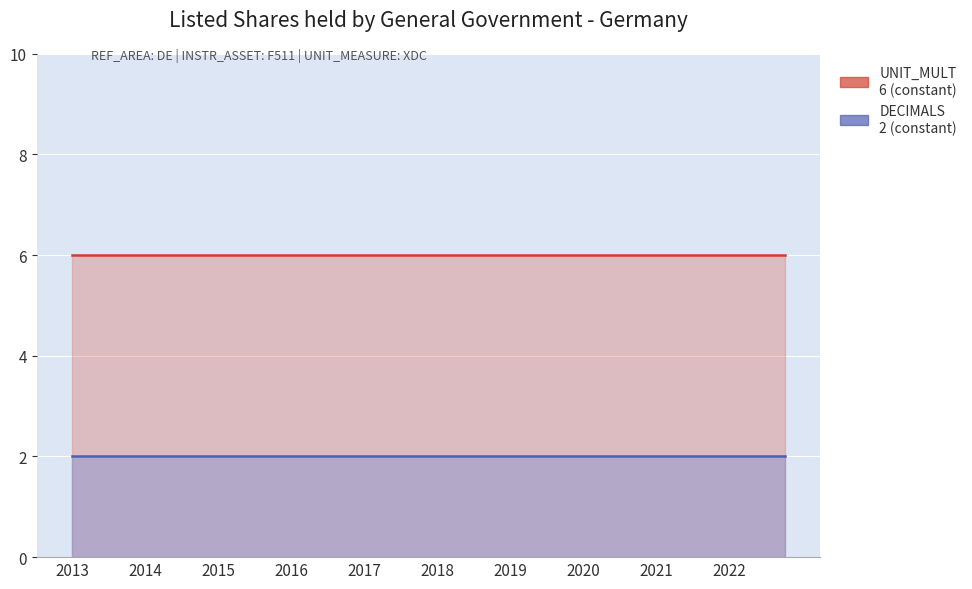

What are all the series names shown in the legend?

DECIMALS, UNIT_MULT